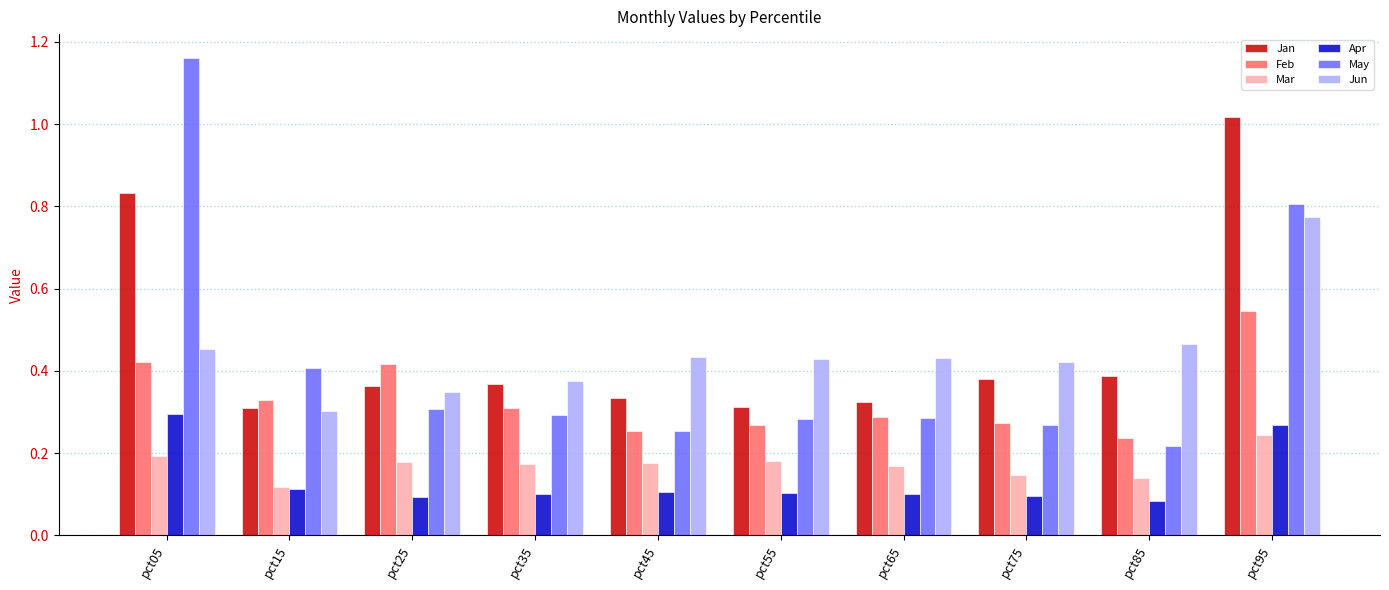

At which category is the sum across all series the highest?

pct95